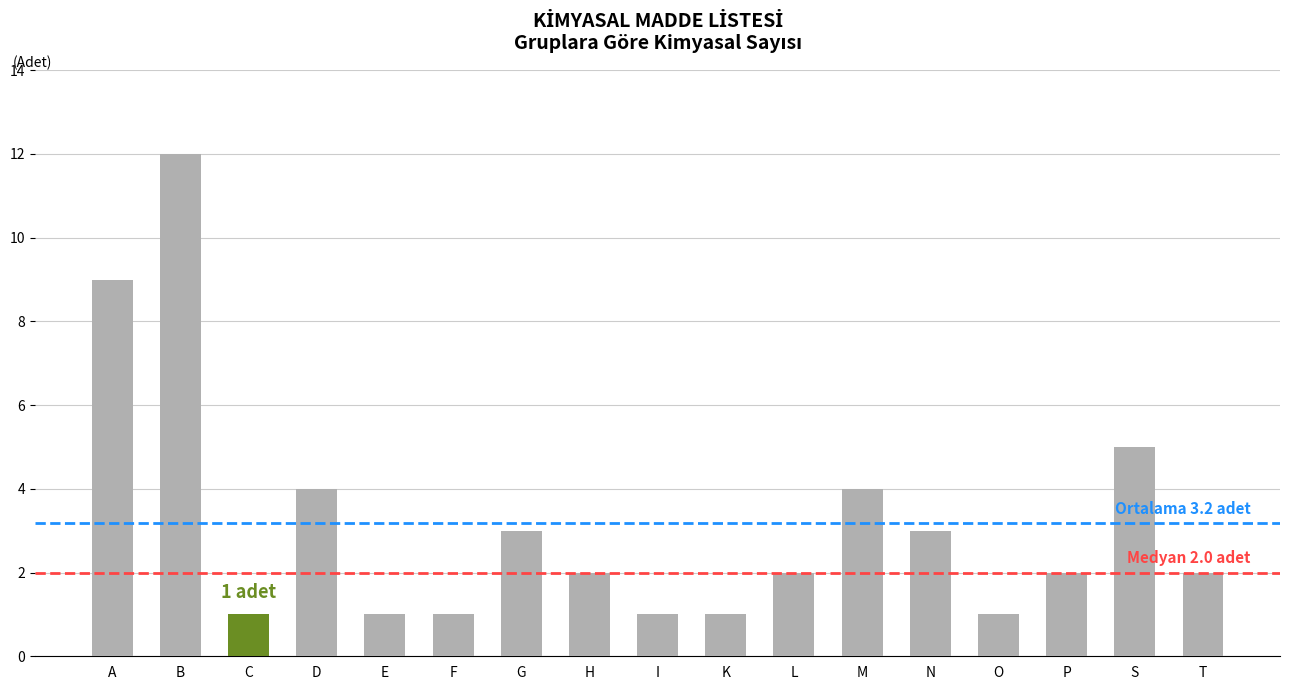

Reading left to right, extract all data points from this chart.

A=9	B=12	C=1	D=4	E=1	F=1	G=3	H=2	I=1	K=1	L=2	M=4	N=3	O=1	P=2	S=5	T=2